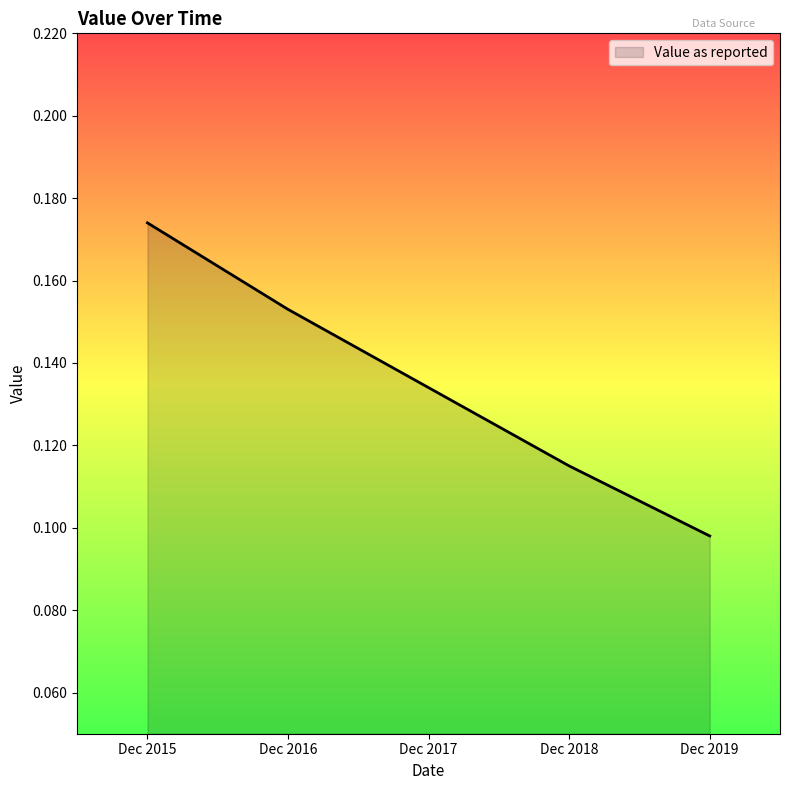

Between Dec 2015 and Dec 2016, which is larger?

Dec 2015